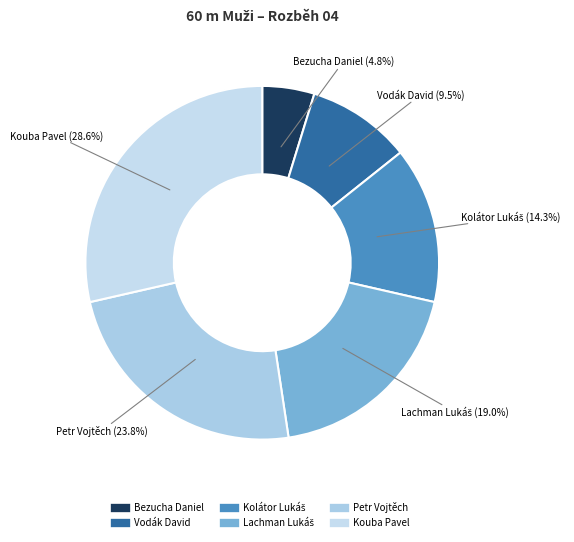

Which category has the biggest portion of the pie?

Kouba Pavel